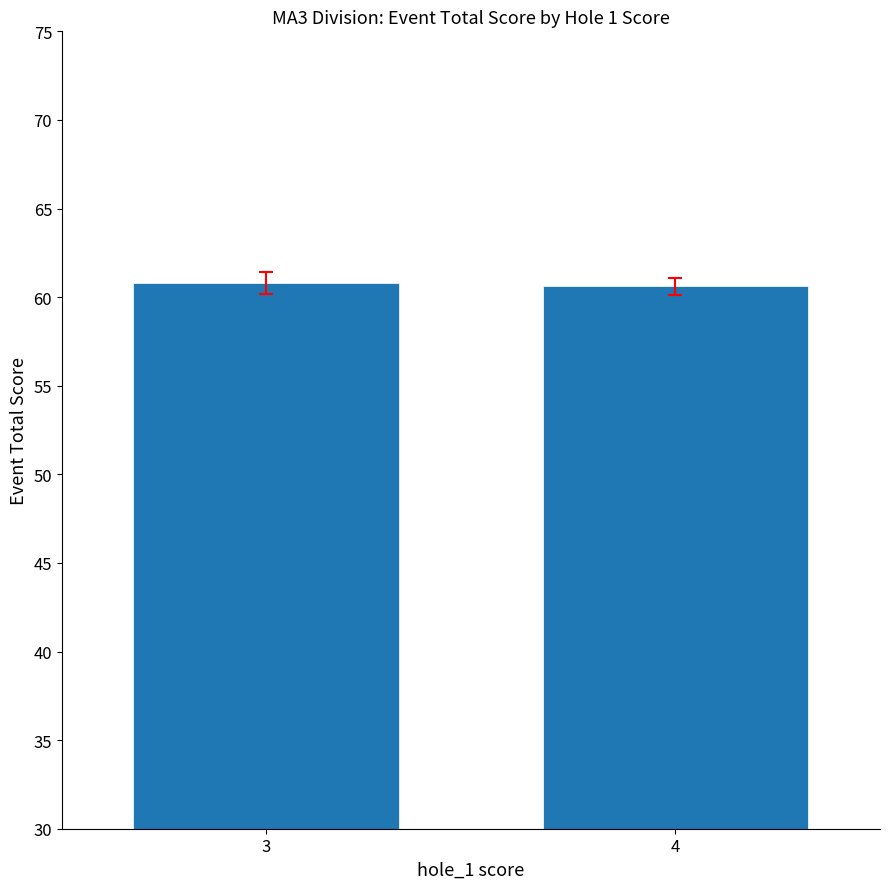

Reading left to right, transcribe all the data shown in this chart.

3=60.8	4=60.6